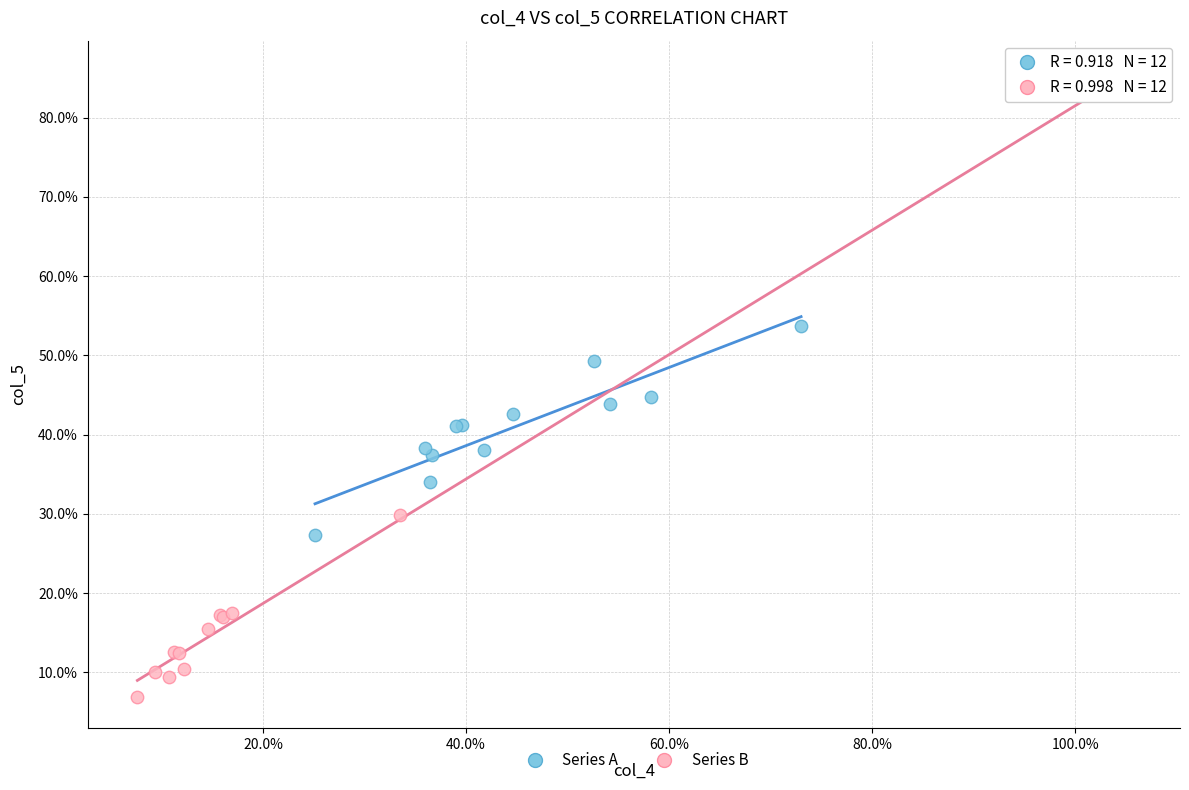

Which series has the widest spread of Y values?

Series B